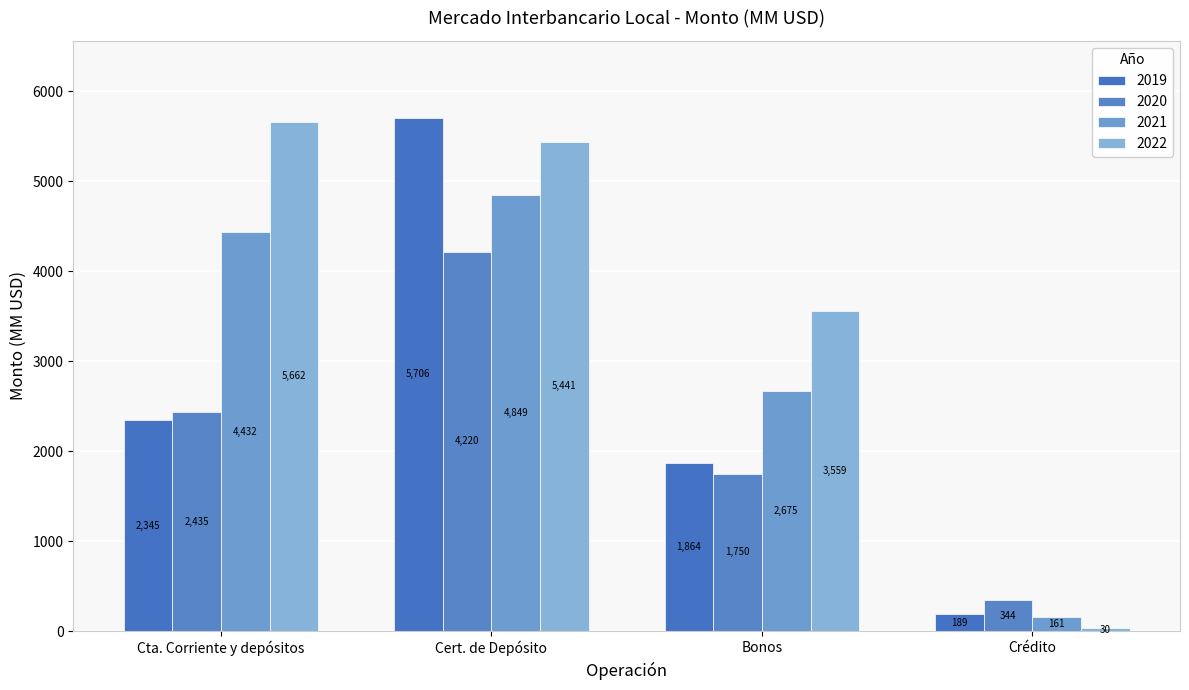

What is the sum of the 2021 values at Bonos and Cert. de Depósito?

7523.6